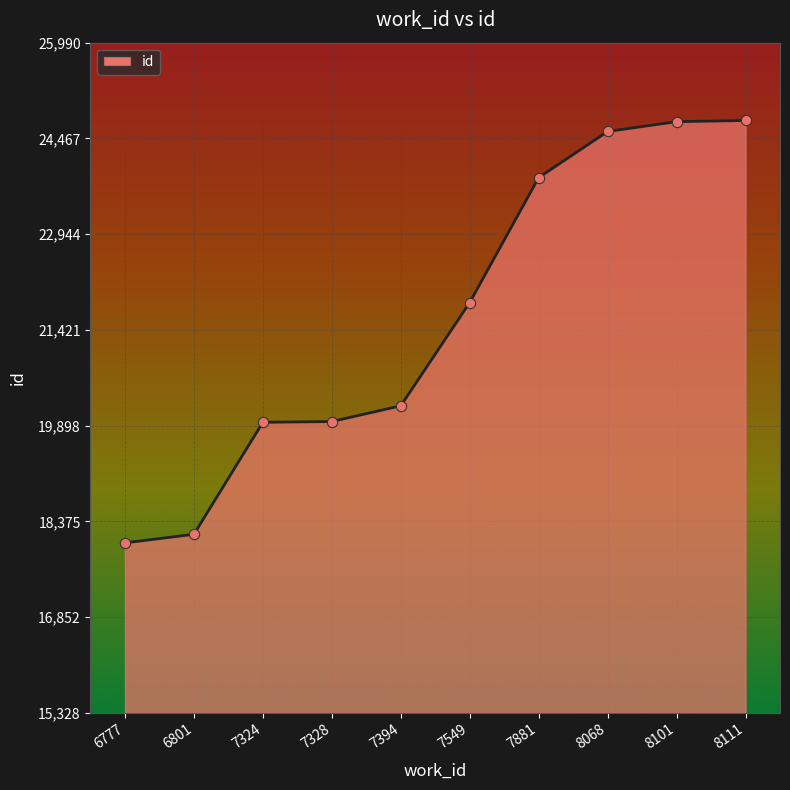

Approximately how many times larger is the value at 6777 compared to 8101?

0.7